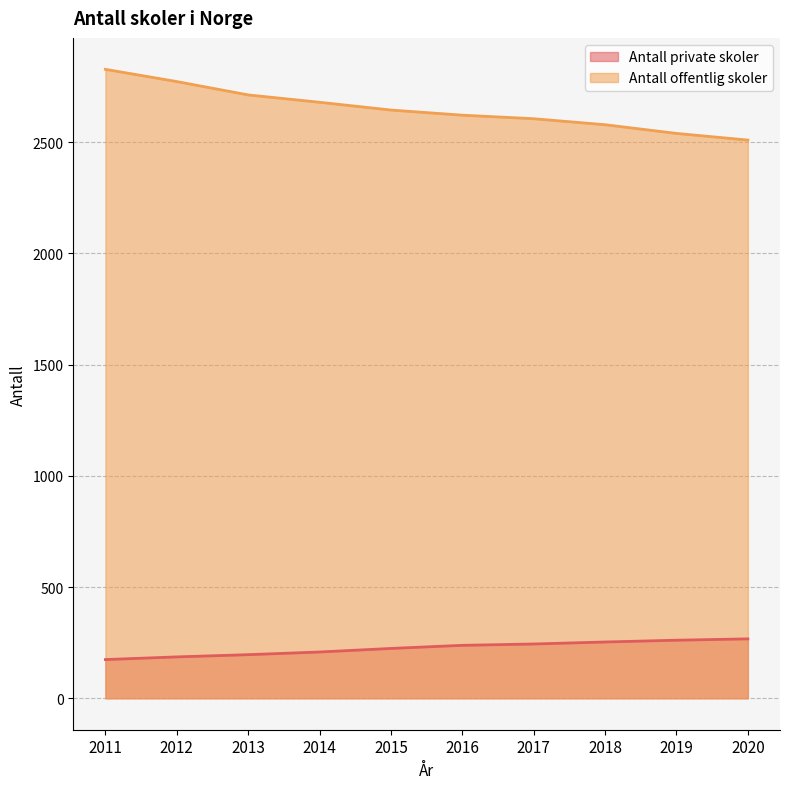

Reading left to right, extract all data points from this chart.

Antall private skoler: 174	186	196	208	224	238	244	253	261	267
Antall offentlig skoler: 2827	2772	2712	2679	2644	2621	2605	2578	2539	2509